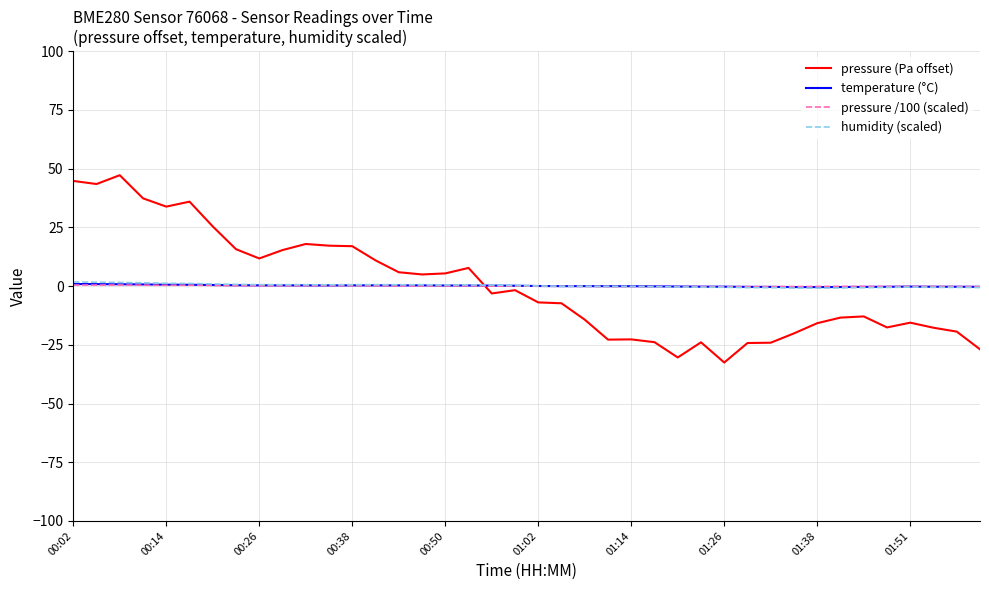

What is the maximum value shown in the chart?

47.2